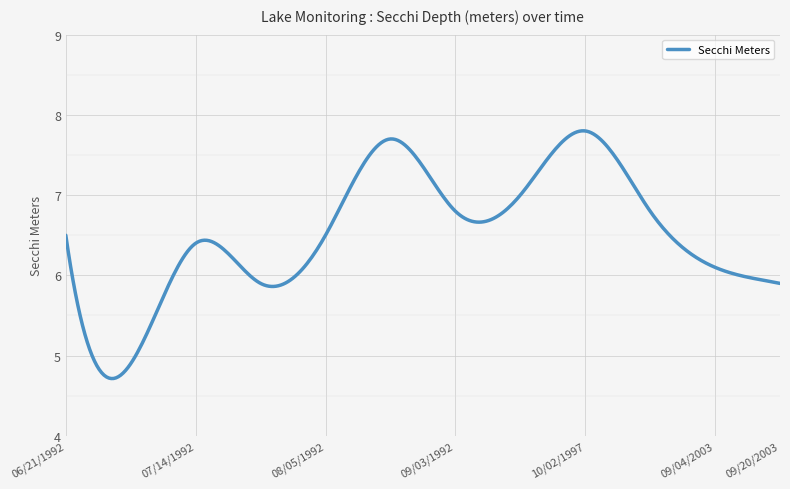

What is the maximum value shown in the chart?

7.8